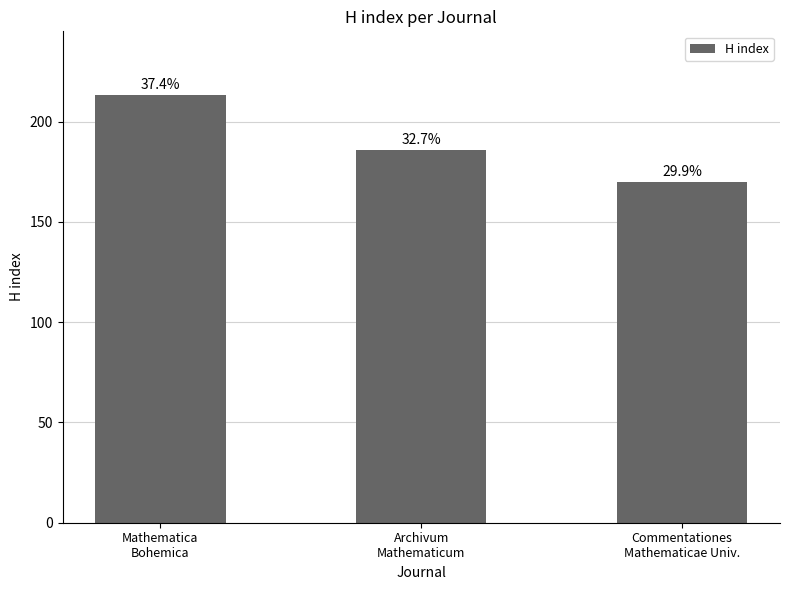

True or false: the data shows 81 at Archivum
Mathematicum.

False